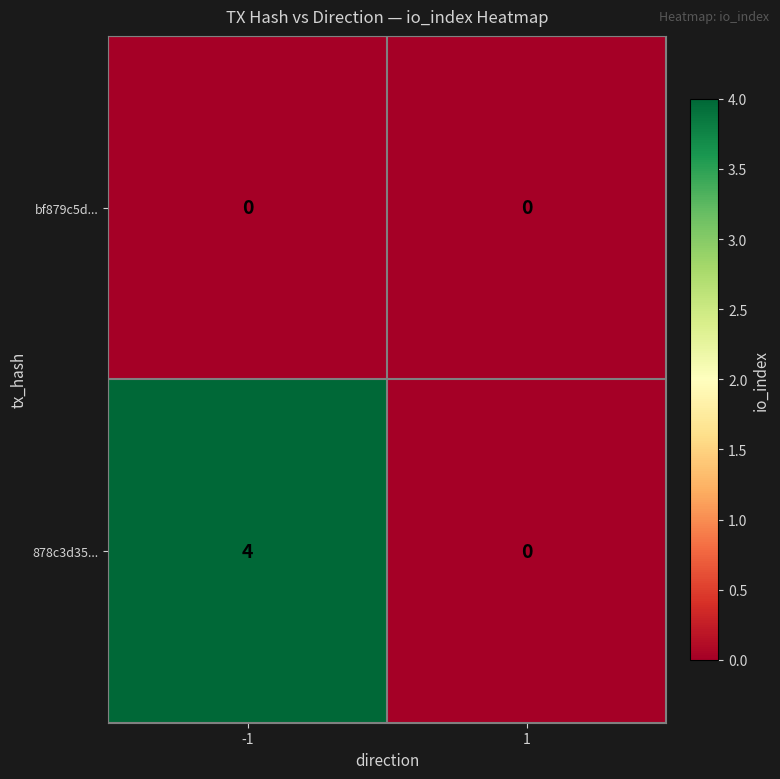

Reading left to right, transcribe all the data shown in this chart.

bf879c5d...: 0	0
878c3d35...: 4	0